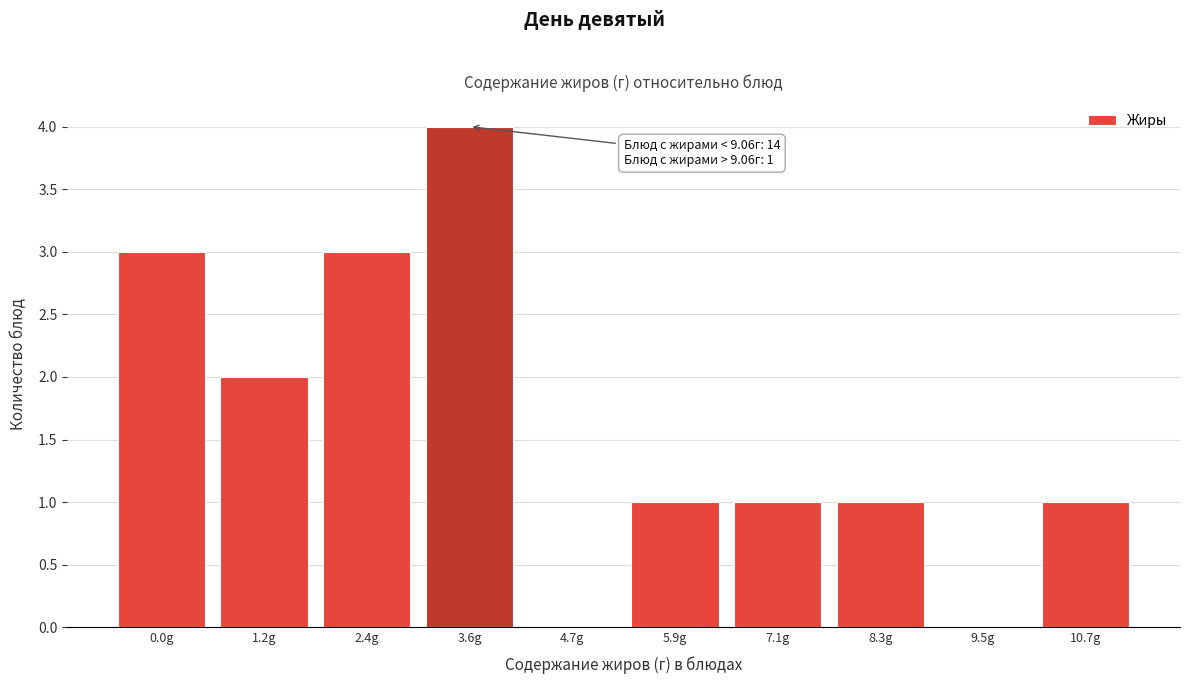

Reading left to right, extract all data points from this chart.

0.0g=3	1.2g=2	2.4g=3	3.6g=4	4.7g=0	5.9g=1	7.1g=1	8.3g=1	9.5g=0	10.7g=1